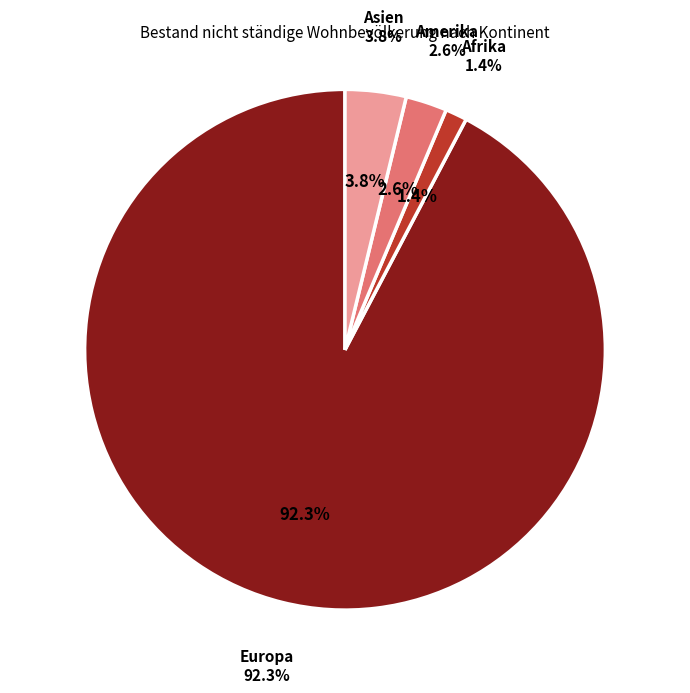

What is the change in value from Europa to Afrika?

-673